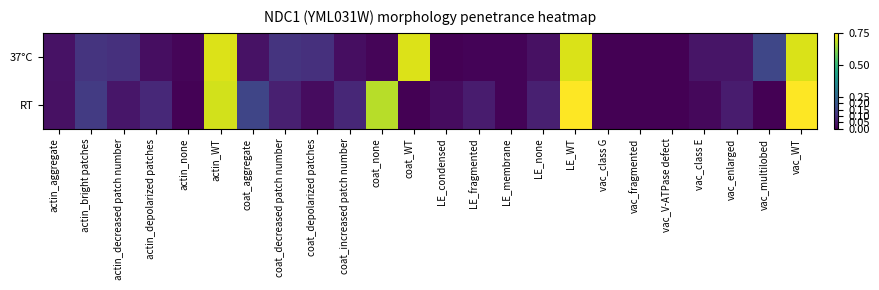

Between coat_WT and vac_class G, which is larger?

coat_WT